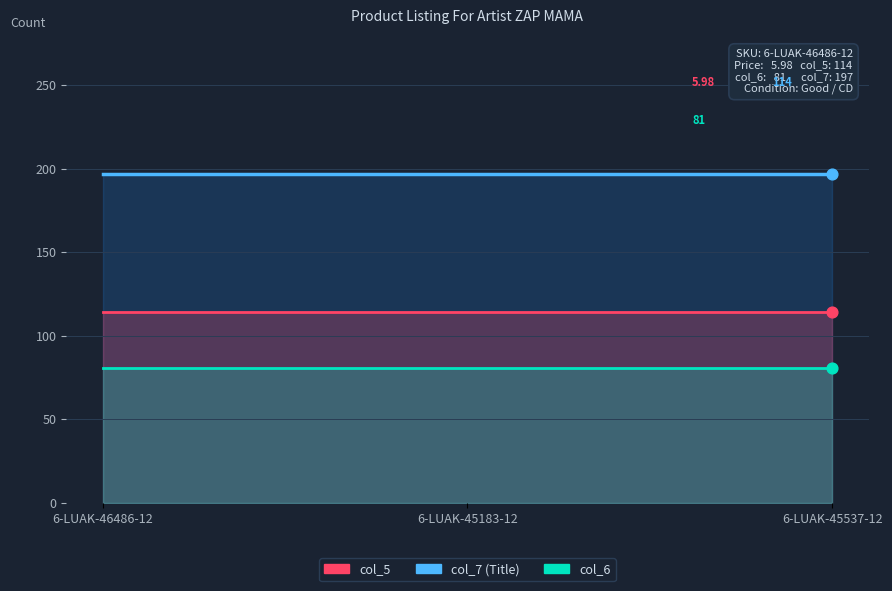

Which series has the largest Y range (max minus min)?

col_7 (Title count)